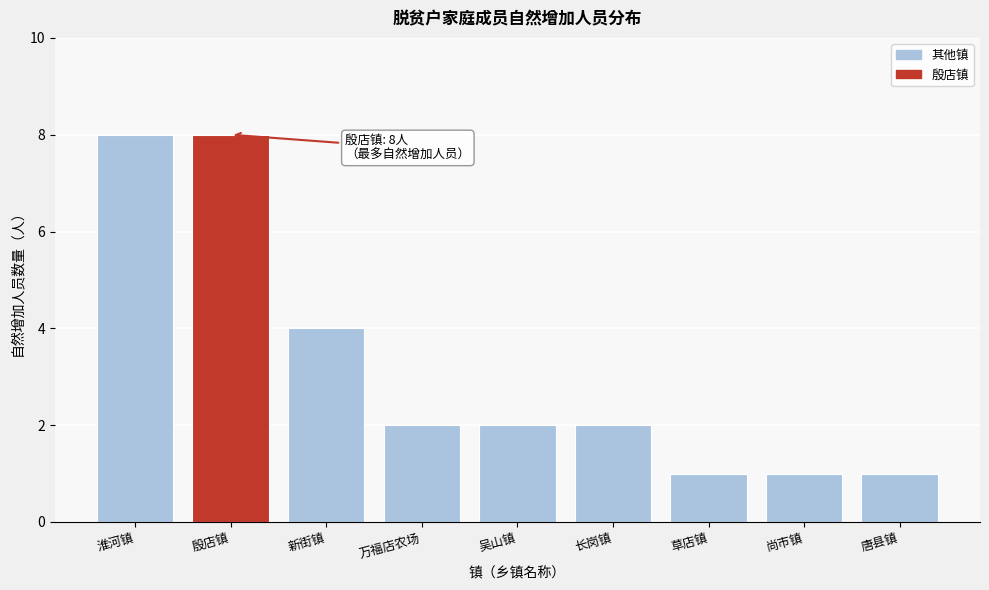

Reading right to left, extract all data points from this chart.

唐县镇=1	尚市镇=1	草店镇=1	长岗镇=2	吴山镇=2	万福店农场=2	新街镇=4	殷店镇=8	淮河镇=8